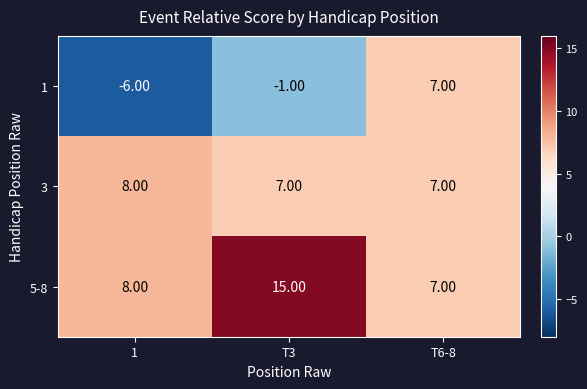

What is the total value across all series at T6-8?

21